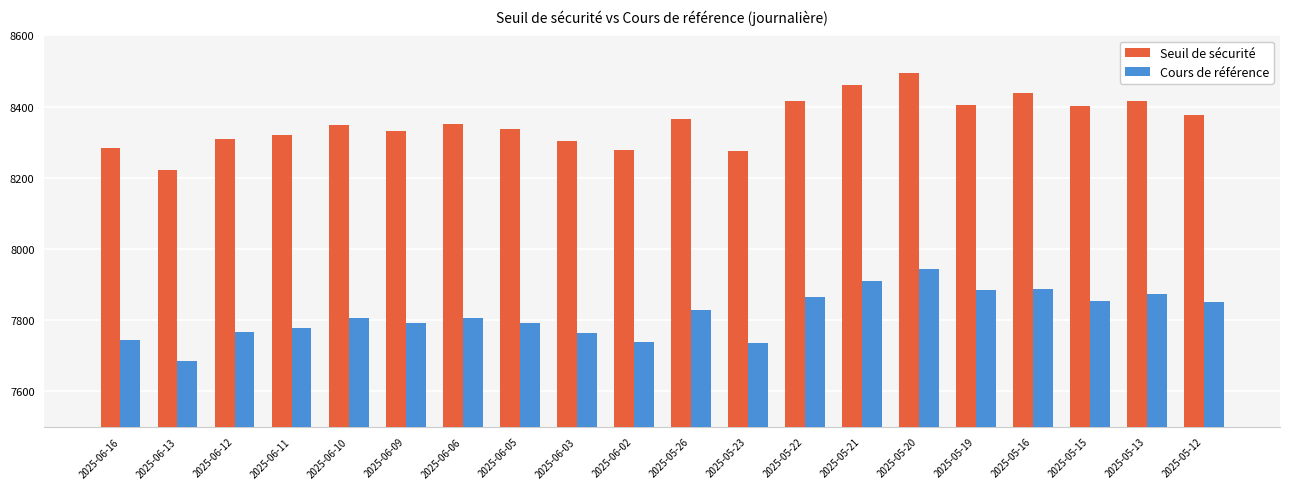

How many bars are there in total?

40